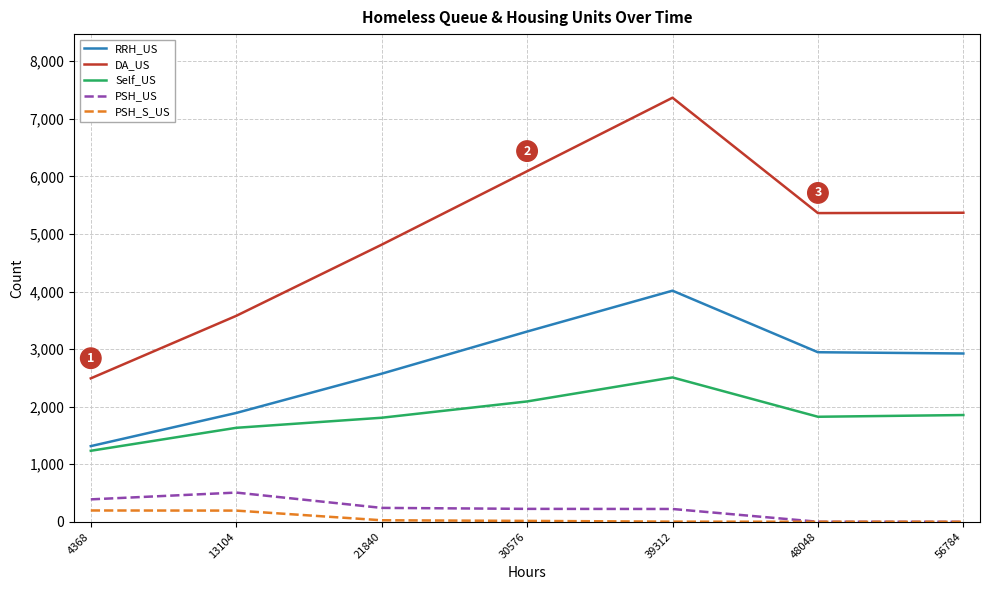

True or false: PSH_US has more than 2 points higher than both neighbors.

False